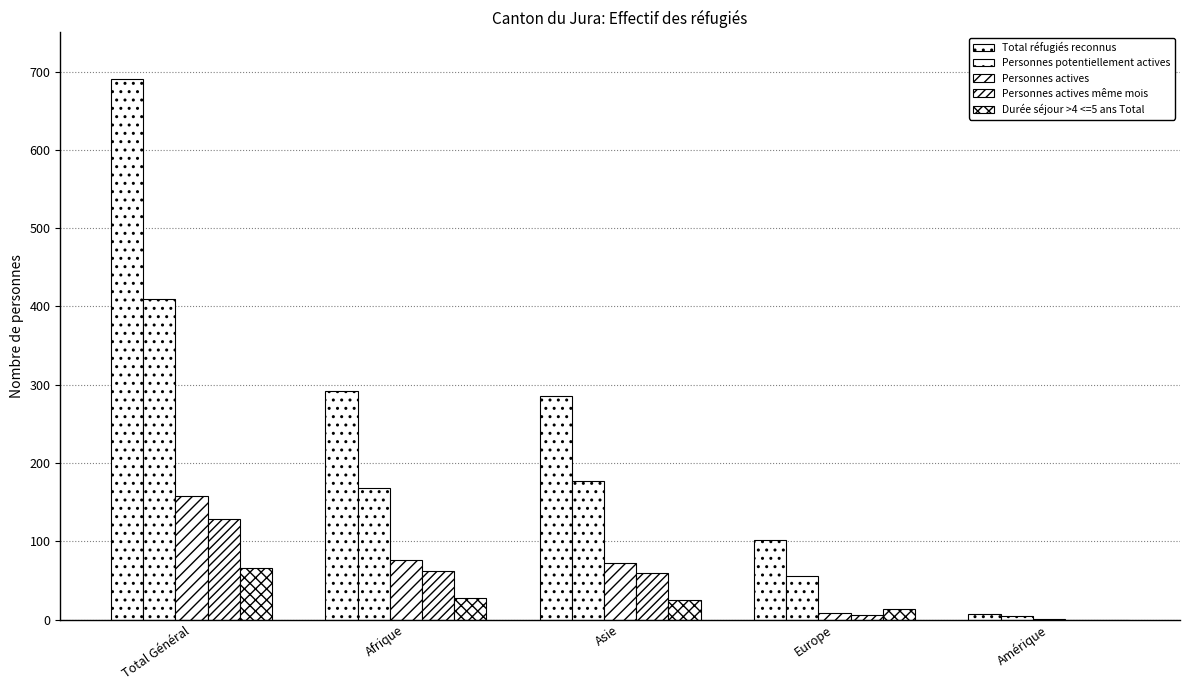

Reading left to right, transcribe all the data shown in this chart.

Total réfugiés reconnus: 690	292	285	101	7
Personnes potentiellement actives: 409	168	177	56	5
Personnes actives: 158	76	72	8	1
Personnes actives même mois: 129	62	60	6	0
Durée séjour >4 <=5 ans Total: 66	27	25	13	0